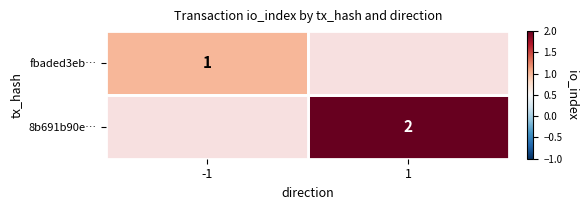

Which has a higher value, -1 or 1?

1